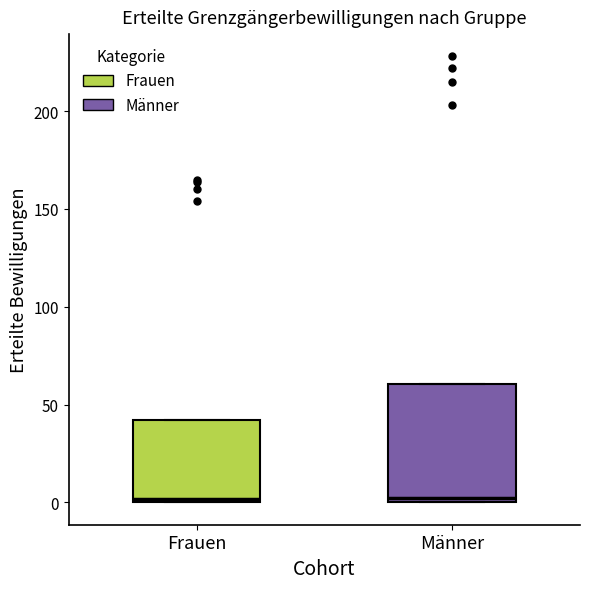

Reading left to right, read every box against the y-axis: the position of its median line, the range the box covers, and the ends of its whiskers. The values are not printed on the chart, so give them approximately, as read against the axis.

Frauen: median 0 (just above the box's lower edge), box 0 to 40, whiskers 0 to 40
Männer: median 5, box 0 to 60, whiskers 0 to 60